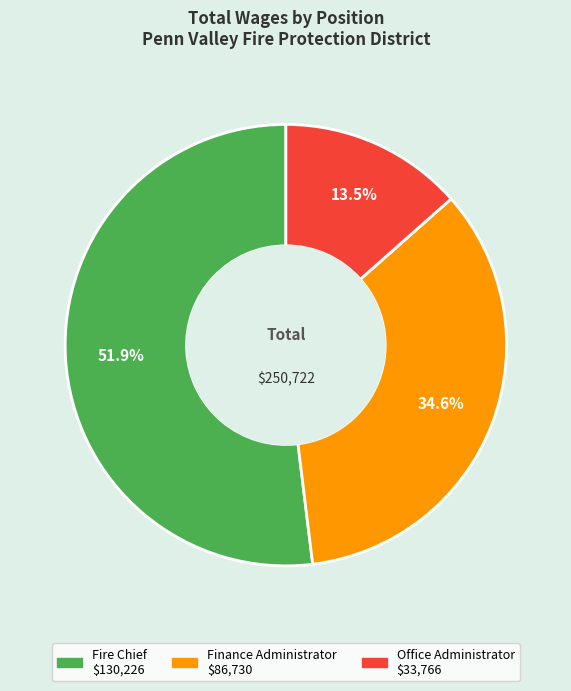

How many segments does this pie chart have?

3